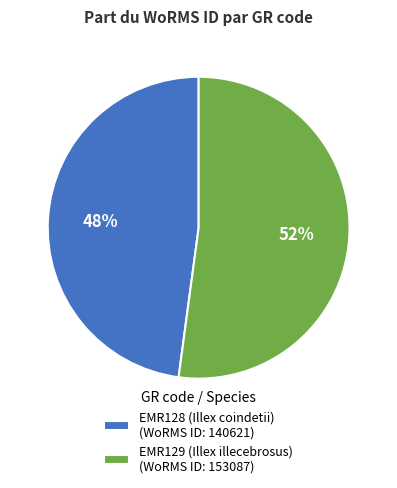

Count the number of slices in the pie.

2